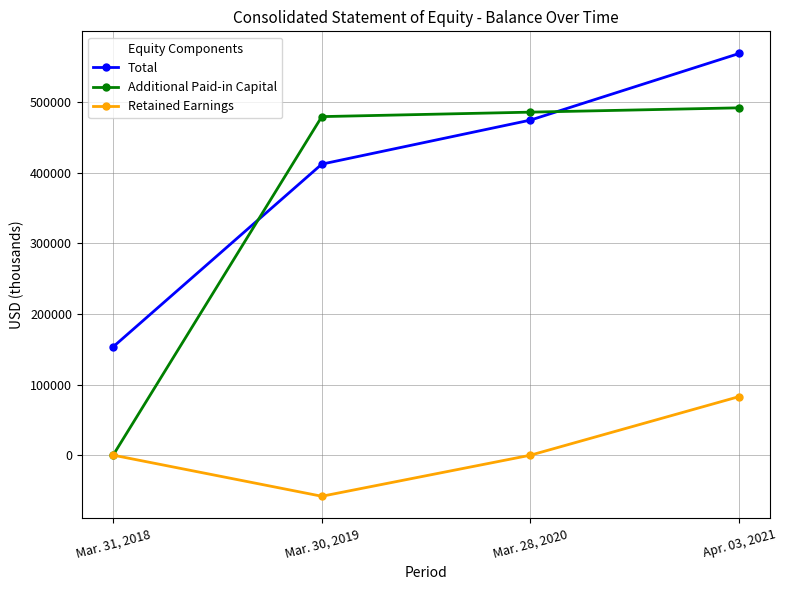

What is the minimum value shown in the chart?

-58208